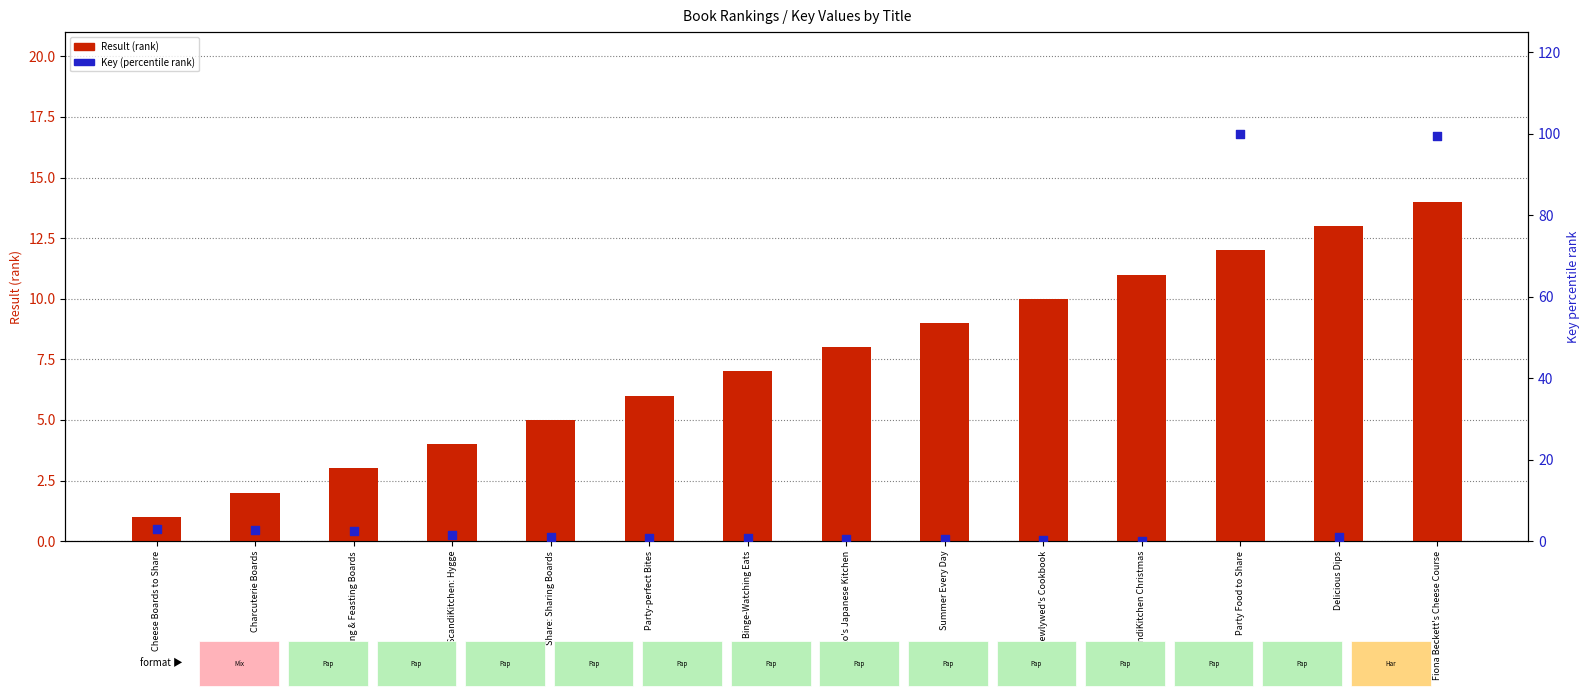

What are all the series names shown in the legend?

Result (rank), Key (percentile)